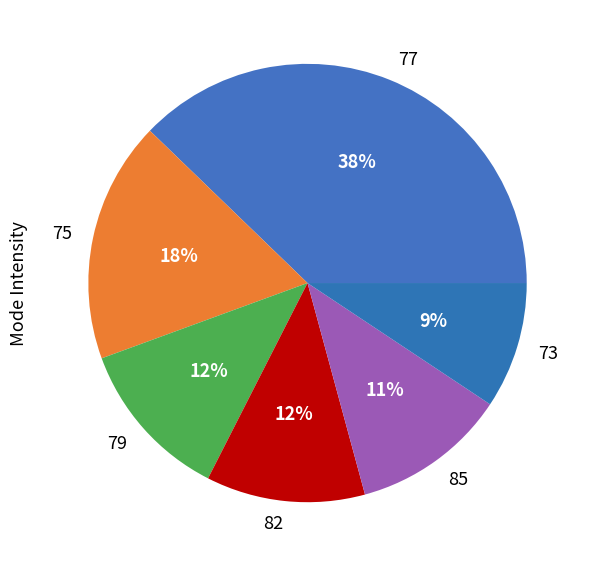

To the nearest percent, what is the average slice percentage?

17%